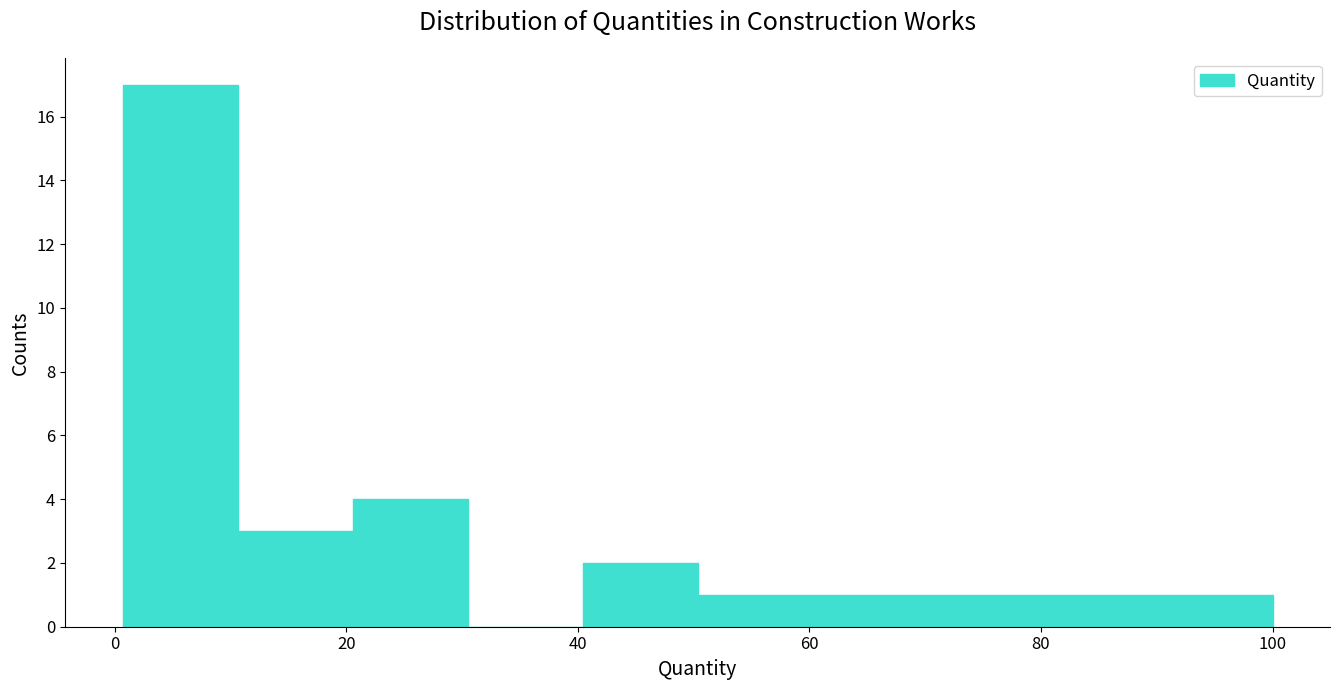

How tall is the bar that spans 0 to 10 on the x-axis? Neither the bar edges nor the heights are printed on the chart, so give them approximately, as read against the axes.

17